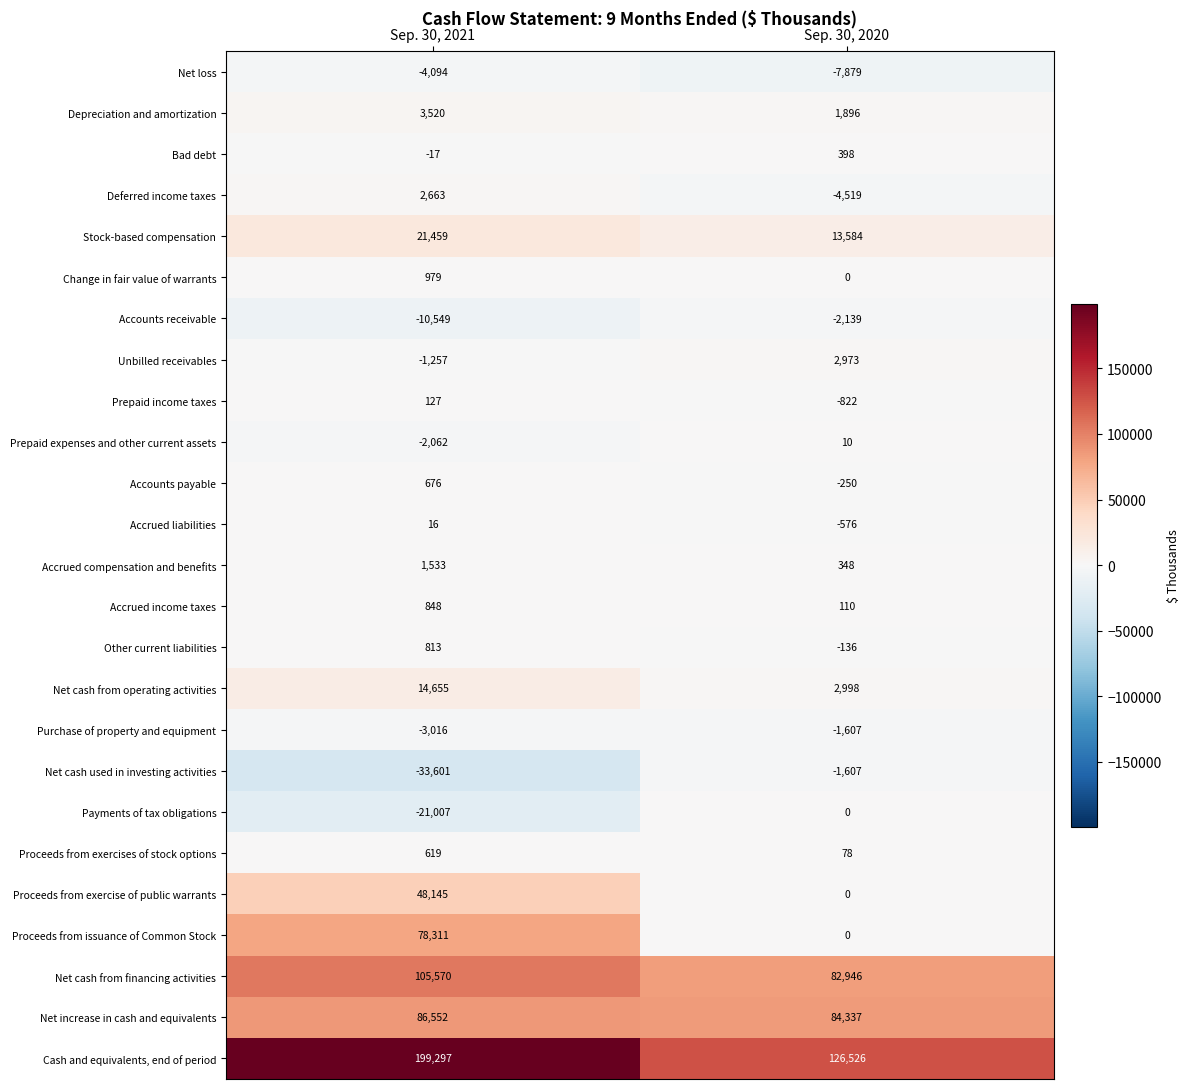

The Deferred income taxes series shows -1985 at Sep. 30, 2020. True or false?

False